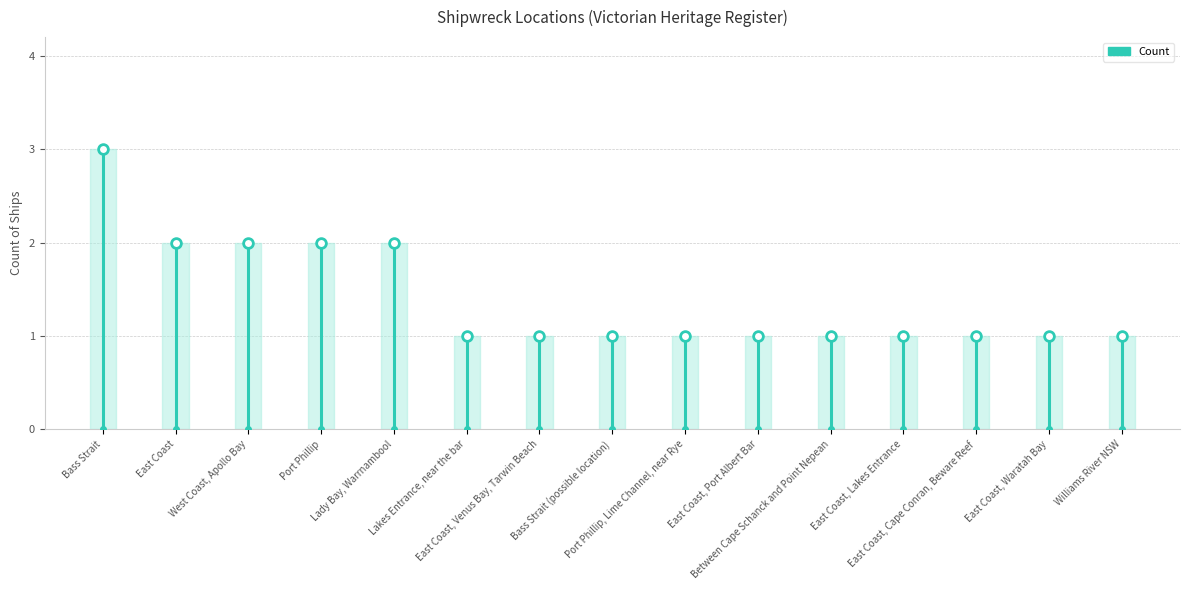

What is the greatest value displayed?

3